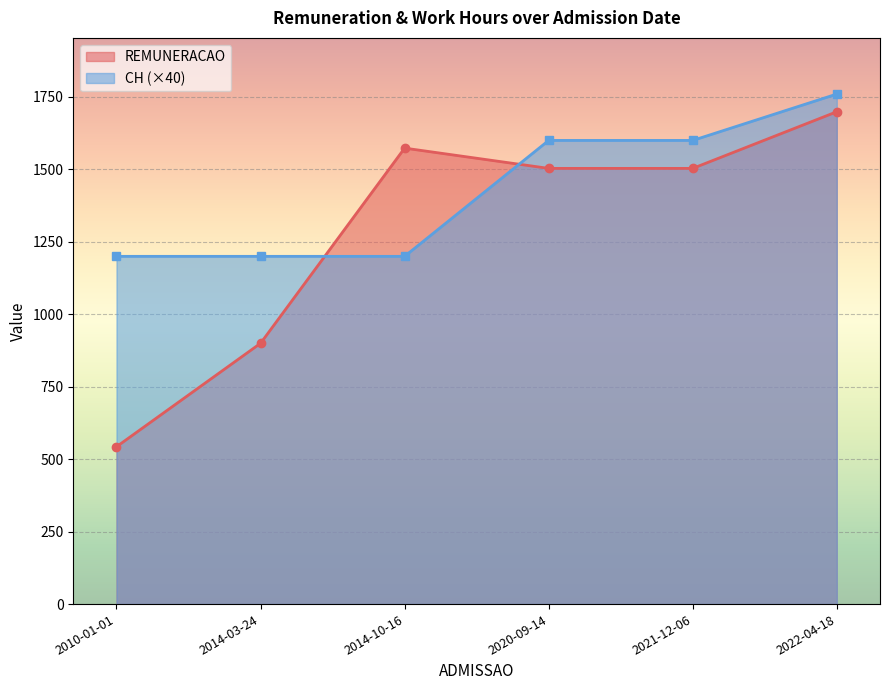

The REMUNERACAO series shows 1699.0 at 2022-04-18. True or false?

True